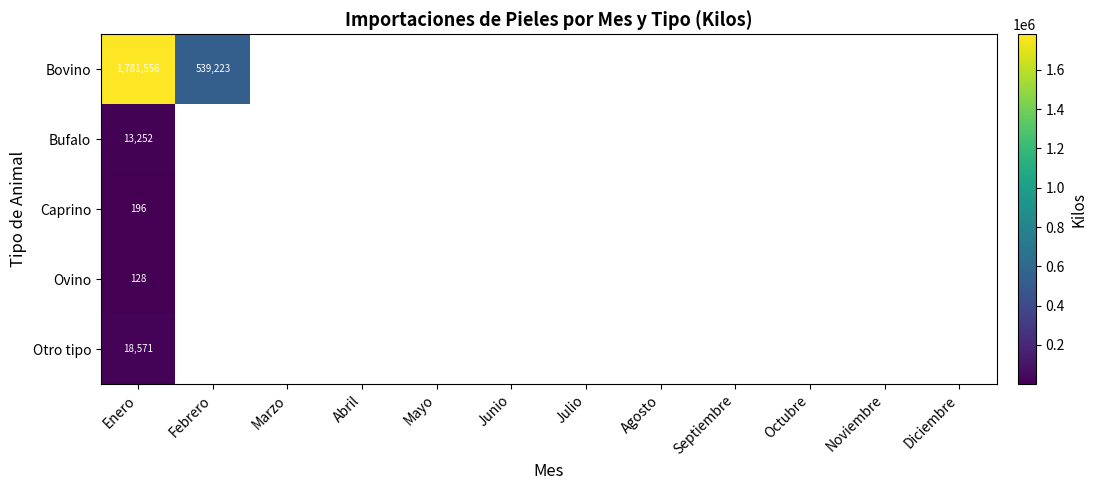

Rank the series at Enero from lowest to highest value.

Ovino, Caprino, Bufalo, Otro tipo, Bovino